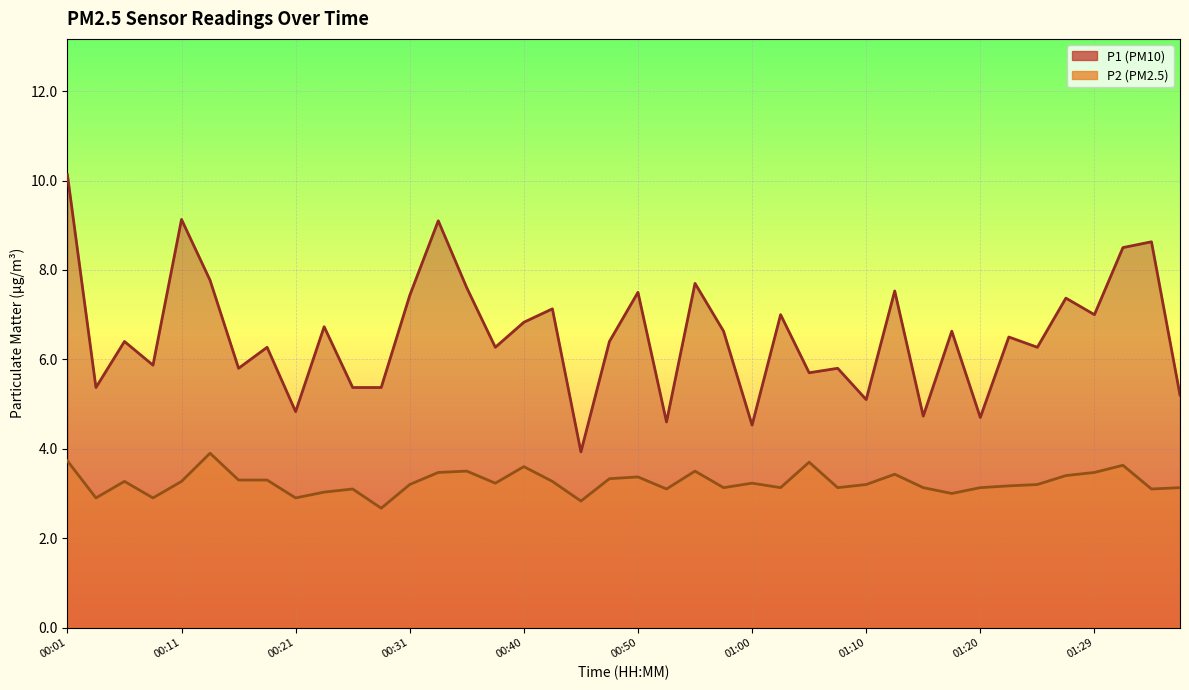

At which label does P2 first exceed 3?

00:01